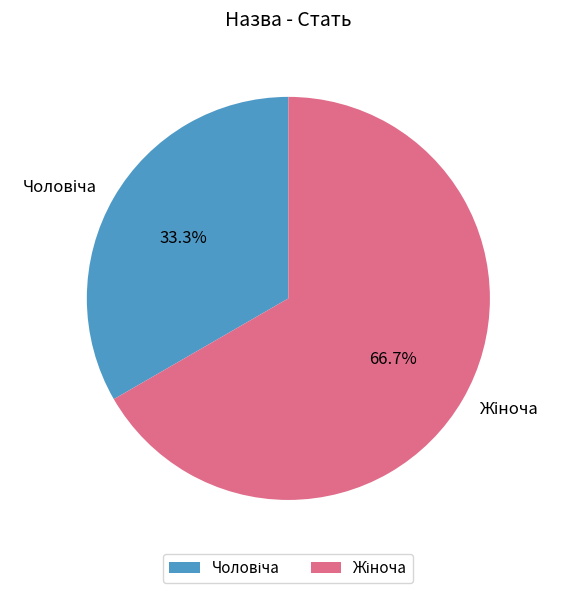

Count the number of slices in the pie.

2